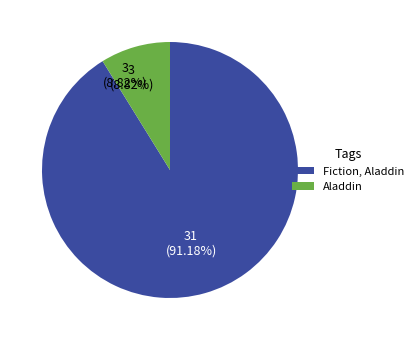

The Dusk of Demons slice represents 17% of the pie. True or false?

False